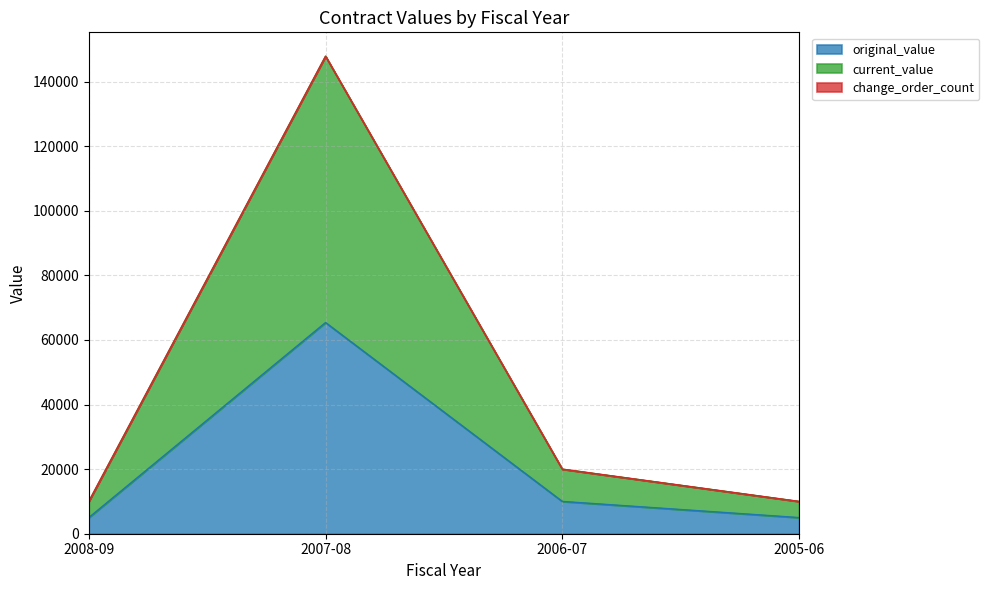

Which category has the highest value in the change_order_count series?

2007-08